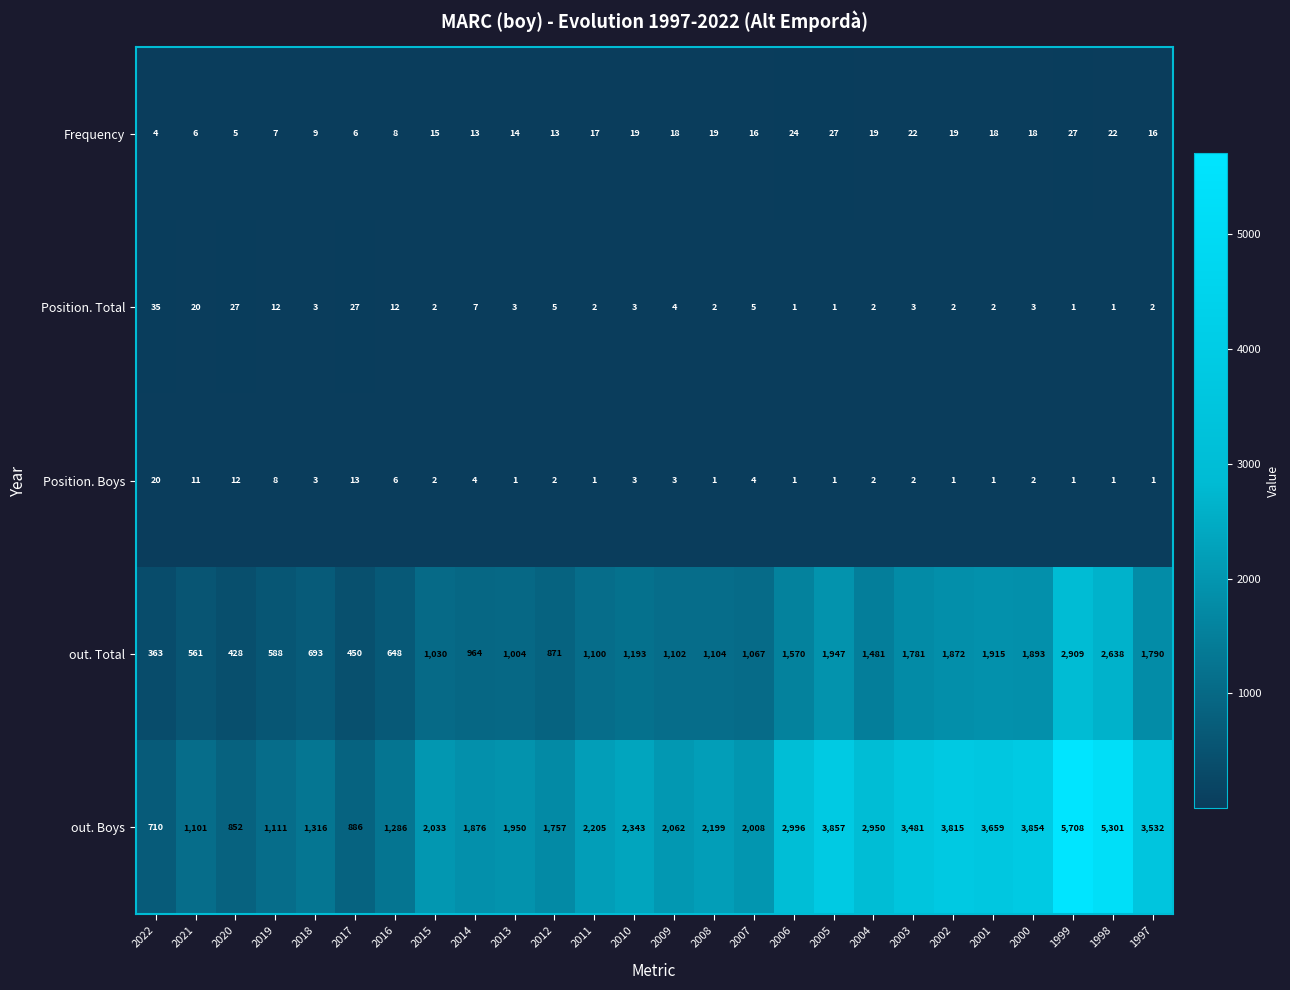

The out. Boys series shows 238 at 2022. True or false?

False